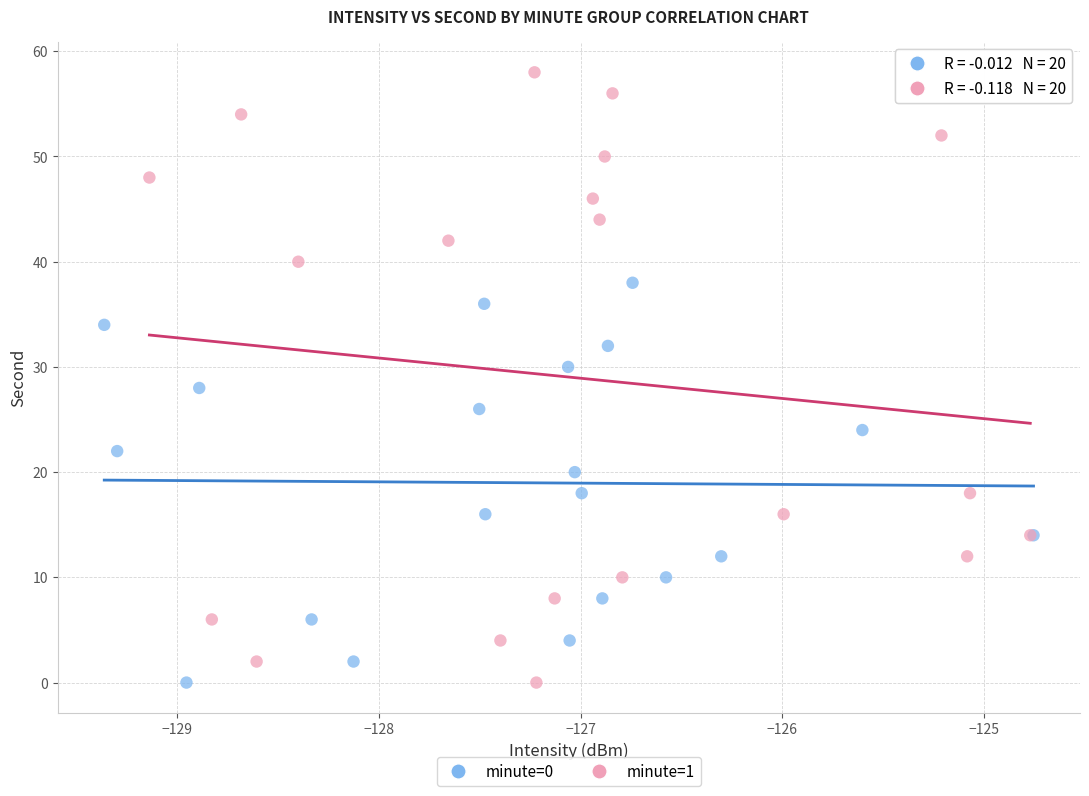

What are all the series names shown in the legend?

minute=0, minute=1